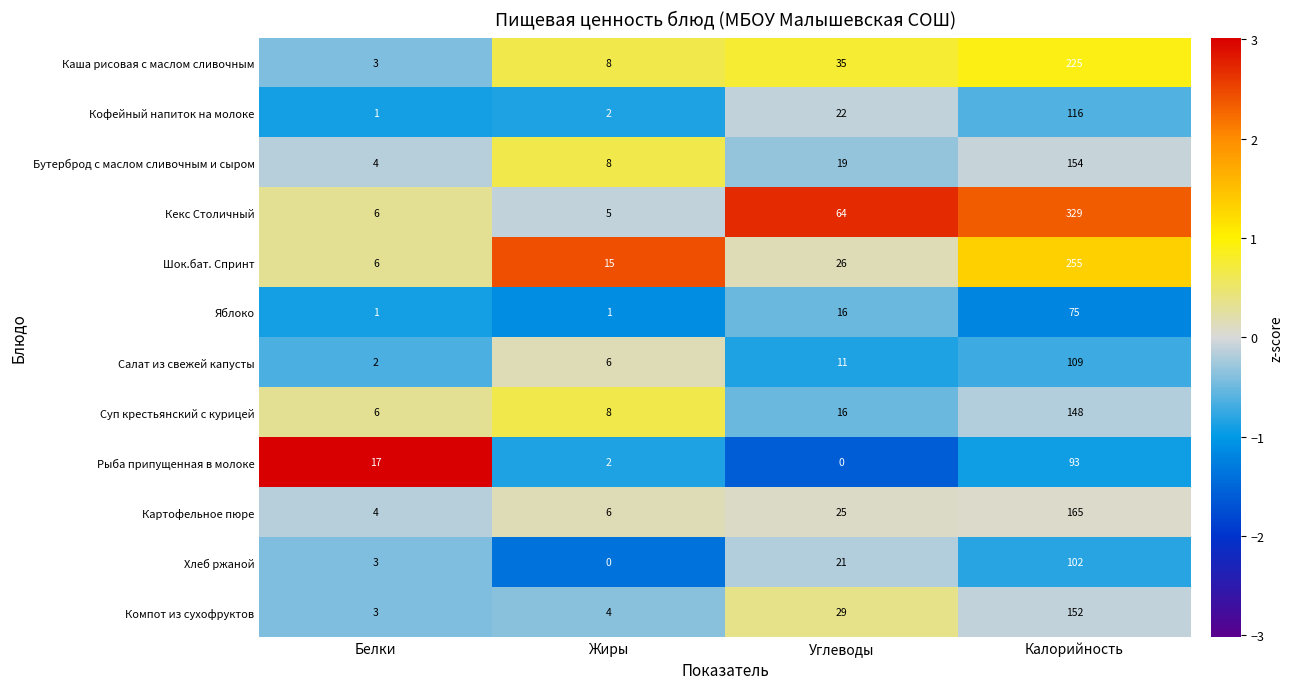

At which label is Кофейный напиток на молоке closest to 58?

Углеводы